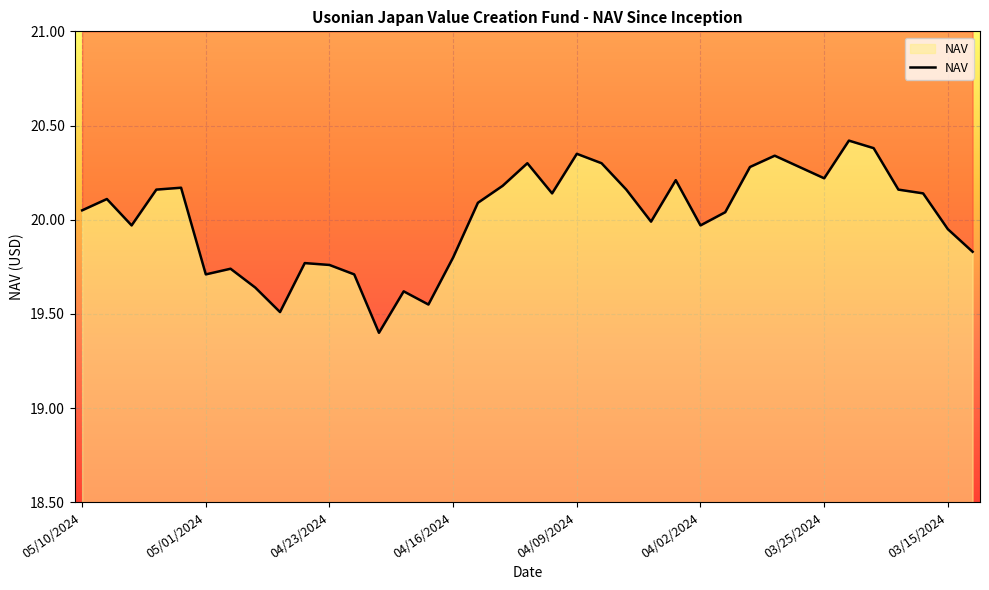

What position from the right is 04/08/2024?

16